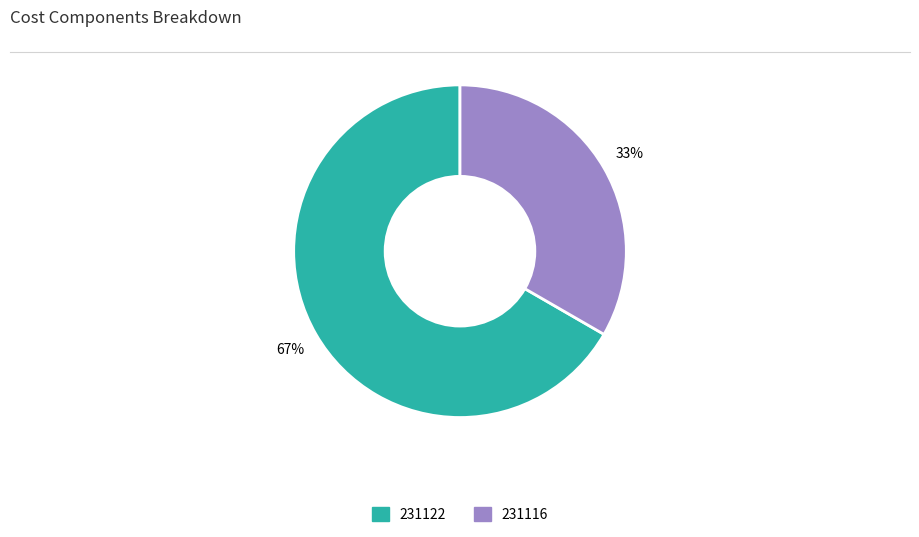

Which slice is the largest?

231122